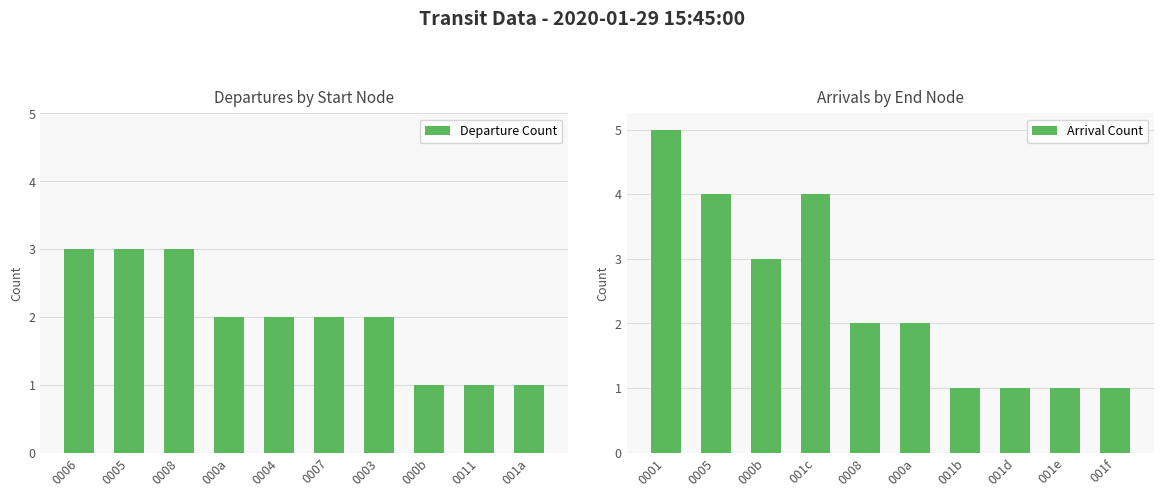

Count the number of categories in the chart.

10